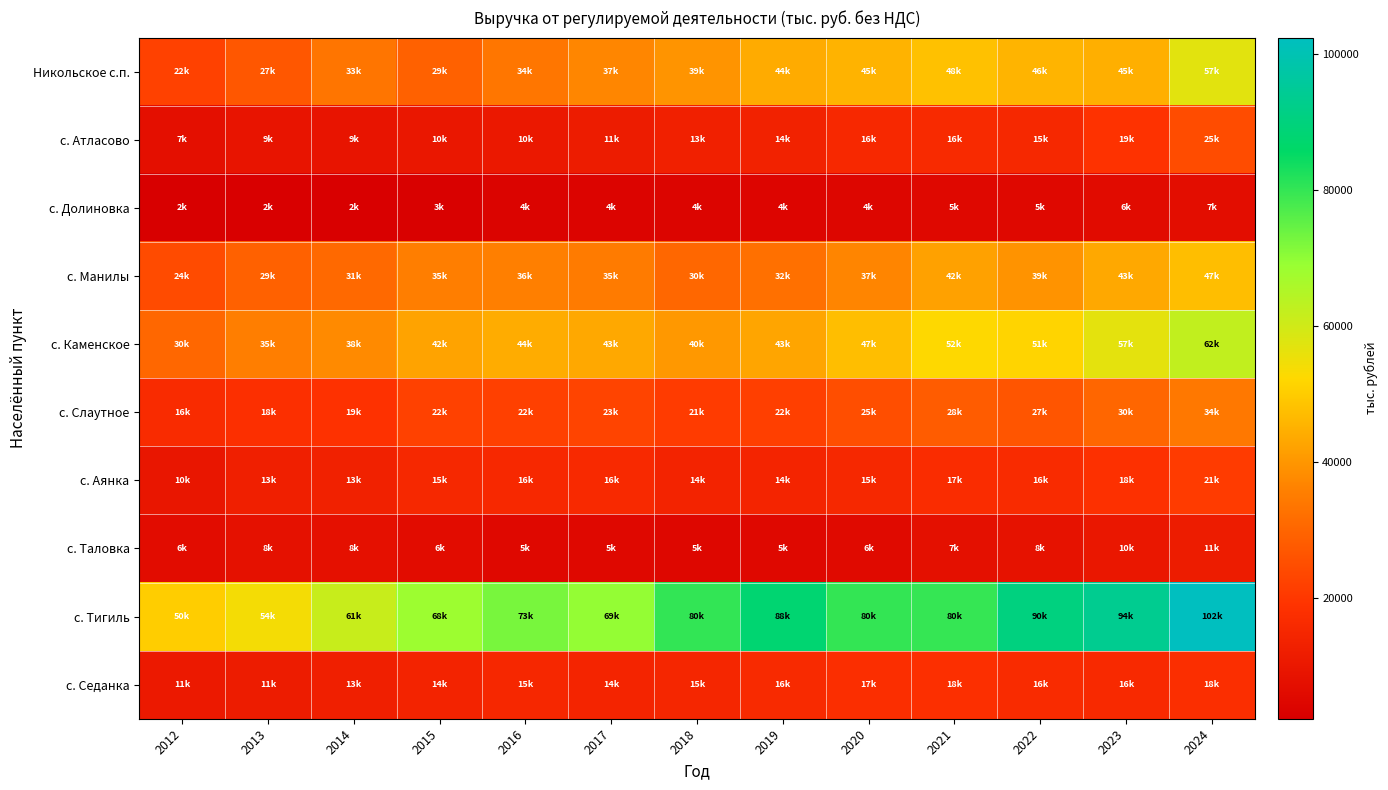

Reading right to left, list all the values displayed in this chart.

Никольское с.п.: 2024=56903.9	2023=44514.6	2022=45607.6	2021=47960.3	2020=45420.6	2019=43795.9	2018=39447.6	2017=36995.7	2016=33629.2	2015=29045.7	2014=33325.7	2013=27023.6	2012=22035.8
с. Атласово: 2024=24511.7	2023=18764.5	2022=15419.8	2021=16253.4	2020=15590.9	2019=13650.8	2018=12907.2	2017=11479.2	2016=10357.6	2015=9869.1	2014=8895.4	2013=8854.7	2012=7342.5
с. Долиновка: 2024=6851.3	2023=5976.2	2022=5058.2	2021=5266.1	2020=4440.4	2019=4323.7	2018=4010.5	2017=3749.1	2016=3597.7	2015=2671.8	2014=2482.4	2013=2440.0	2012=2180.6
с. Манилы: 2024=47399.6	2023=43189.9	2022=39196.4	2021=42036.2	2020=36633.9	2019=32340.0	2018=30470.7	2017=34854.0	2016=35628.3	2015=35361.4	2014=30763.3	2013=29105.3	2012=24141.9
с. Каменское: 2024=62401.0	2023=56737.5	2022=51399.2	2021=52448.1	2020=47217.8	2019=42766.0	2018=40267.7	2017=43283.5	2016=43998.6	2015=42453.8	2014=37660.3	2013=35374.3	2012=30488.6
с. Слаутное: 2024=34083.9	2023=30110.3	2022=26592.1	2021=27897.8	2020=24899.8	2019=21626.2	2018=20854.8	2017=22924.9	2016=21891.2	2015=22029.2	2014=18541.7	2013=17695.4	2012=16431.1
с. Аянка: 2024=20838.6	2023=18205.5	2022=16450.1	2021=16956.3	2020=15323.8	2019=14226.2	2018=13904.5	2017=16044.4	2016=15613.9	2015=15368.1	2014=13168.5	2013=12720.4	2012=9805.7
с. Таловка: 2024=11409.1	2023=10116.5	2022=8312.0	2021=7485.4	2020=5603.0	2019=5090.4	2018=4558.9	2017=5248.4	2016=5195.2	2015=6304.1	2014=7805.5	2013=7975.5	2012=6457.1
с. Тигиль: 2024=102407.9	2023=93519.9	2022=90397.5	2021=79806.1	2020=80028.8	2019=87753.7	2018=80120.6	2017=69351.4	2016=72525.2	2015=68198.6	2014=61317.2	2013=53983.0	2012=50154.3
с. Седанка: 2024=17501.0	2023=16039.5	2022=16416.2	2021=17970.4	2020=17299.9	2019=16230.6	2018=14871.0	2017=14302.8	2016=15155.9	2015=14008.1	2014=12729.0	2013=11448.8	2012=10767.9